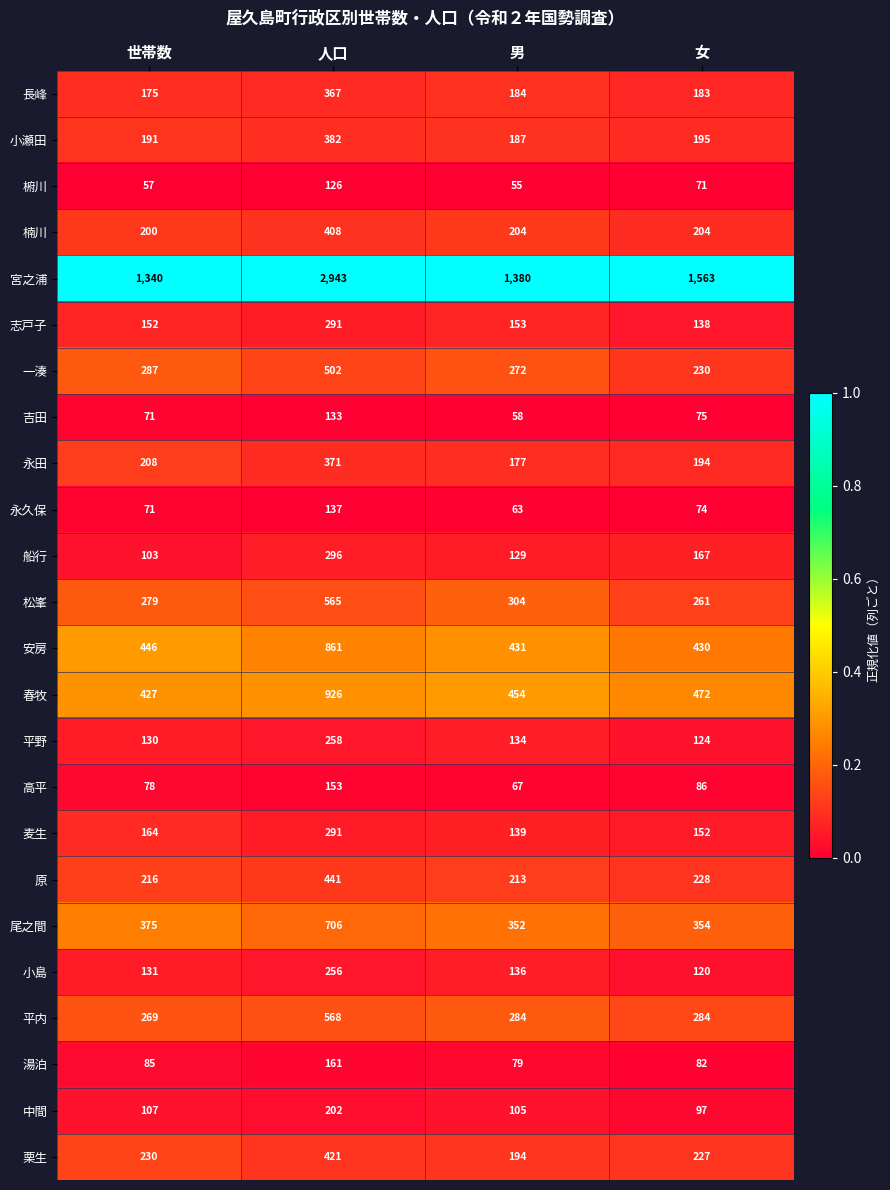

Is it true that 原 equals 228 at 女?

True